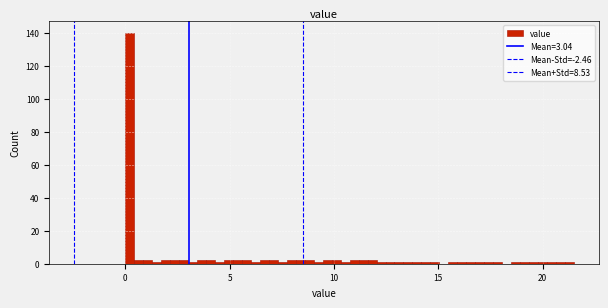

Read against the x-axis, roughly where is the centre of the tallest bar?

0.0